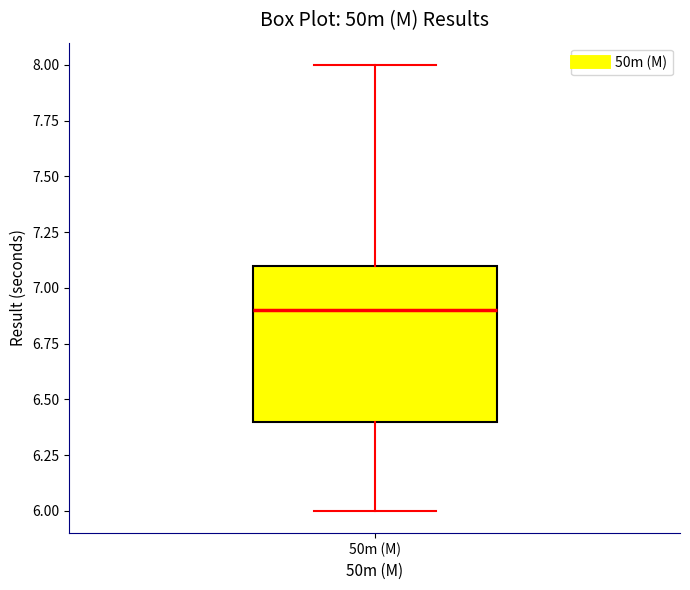

Where is the lower edge of the box for 50m (M) on the y-axis? The values are not printed on the chart, so give them approximately, as read against the axis.

6.4